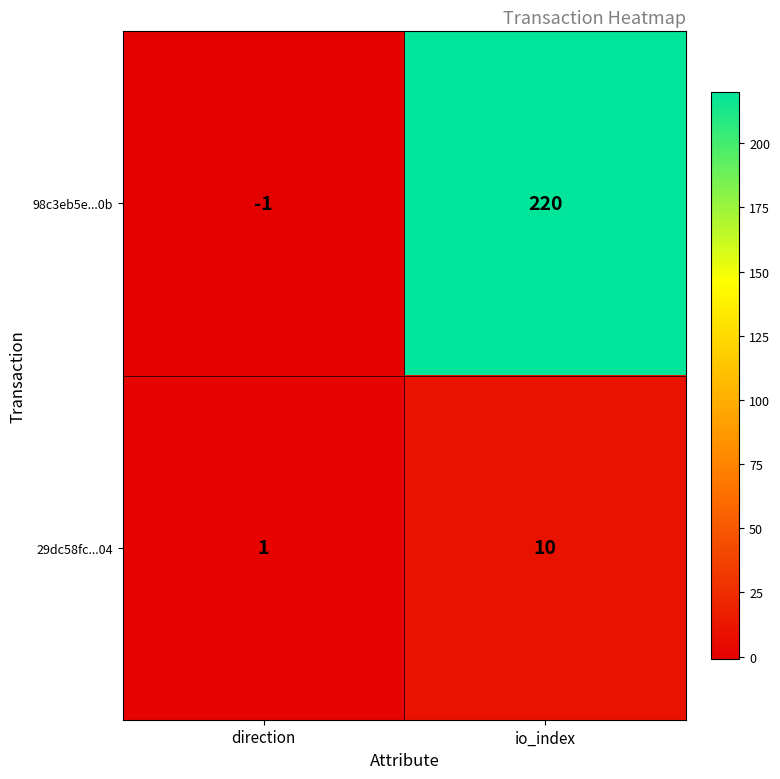

At which label is 98c3eb5e...0b closest to 109?

direction